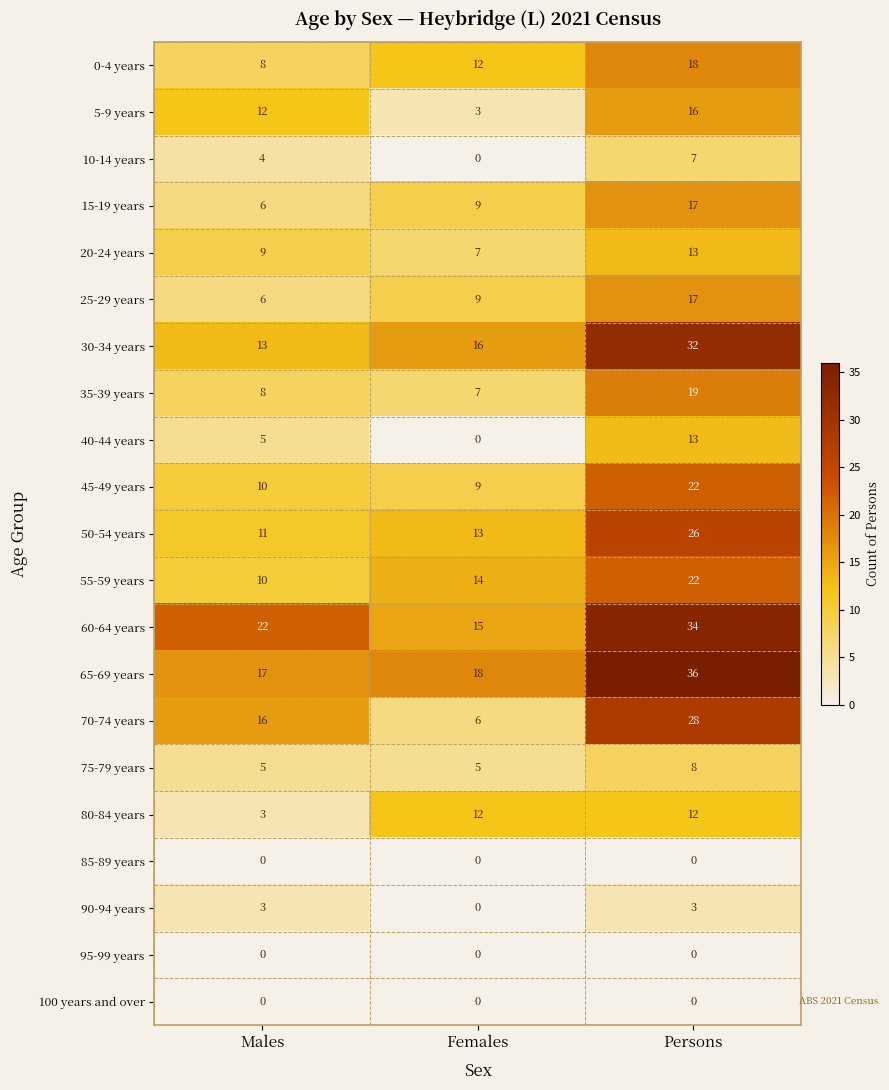

Which category has the highest value across all series?

Persons